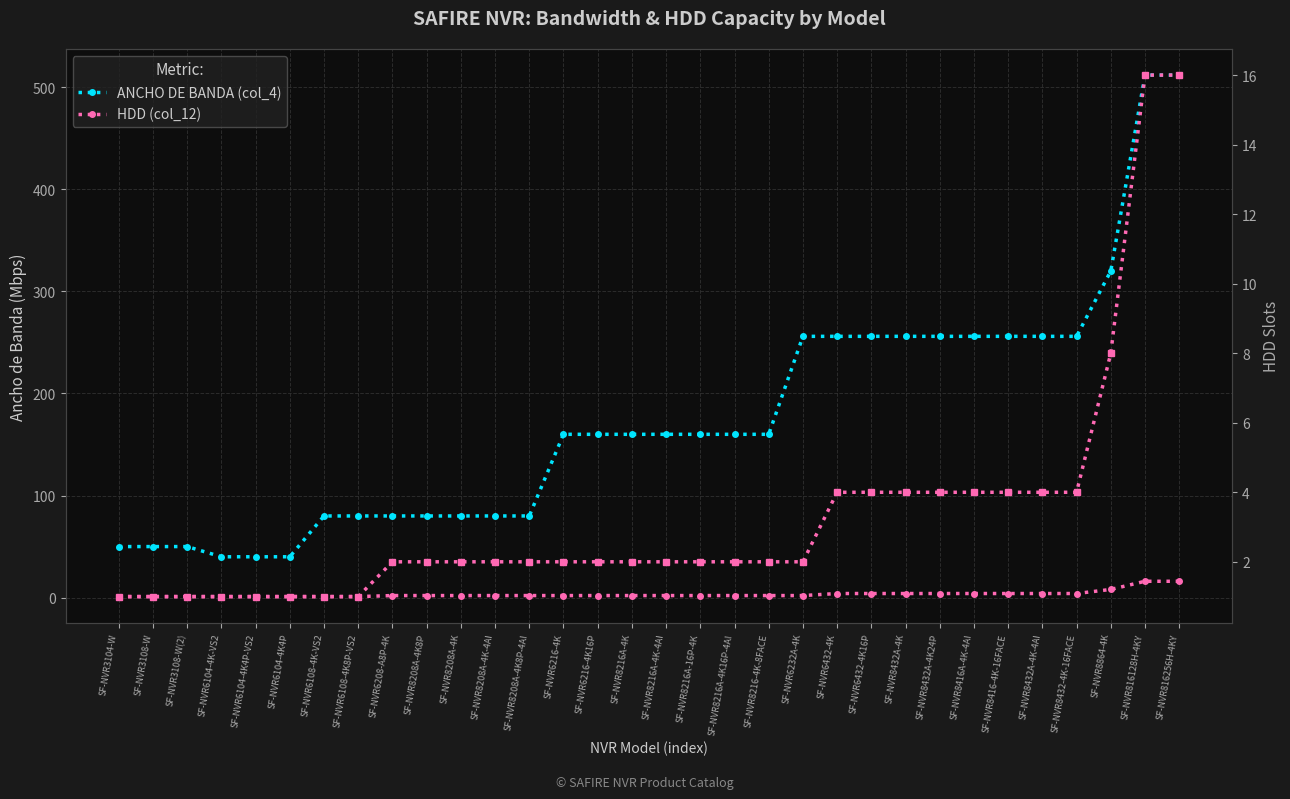

What is the label of the 12th point from the left?

SF-NVR8208A-4K-4AI